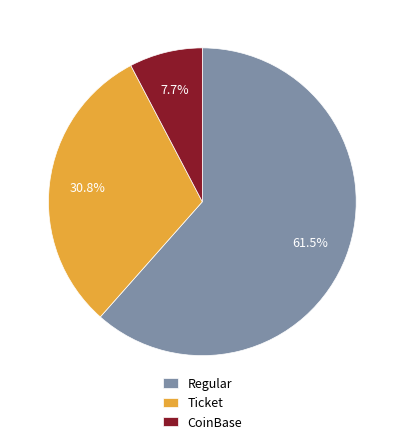

How many slices are in this pie chart?

3